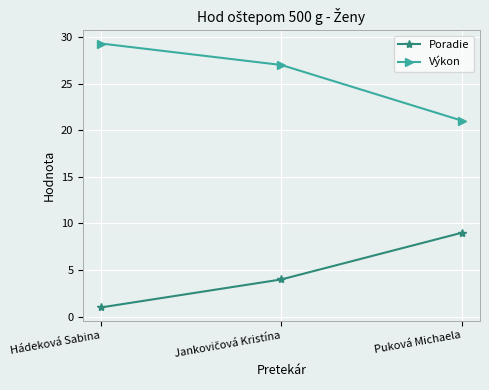

At which category does the chart reach its minimum across all series?

Hádeková Sabina